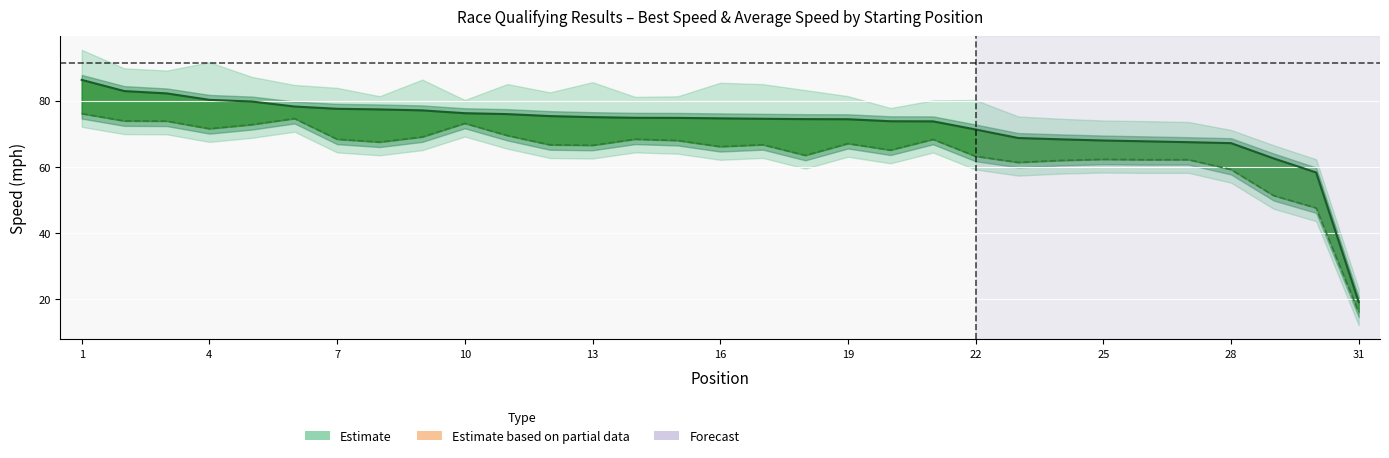

Which category has the highest value in the Average Speed series?

1